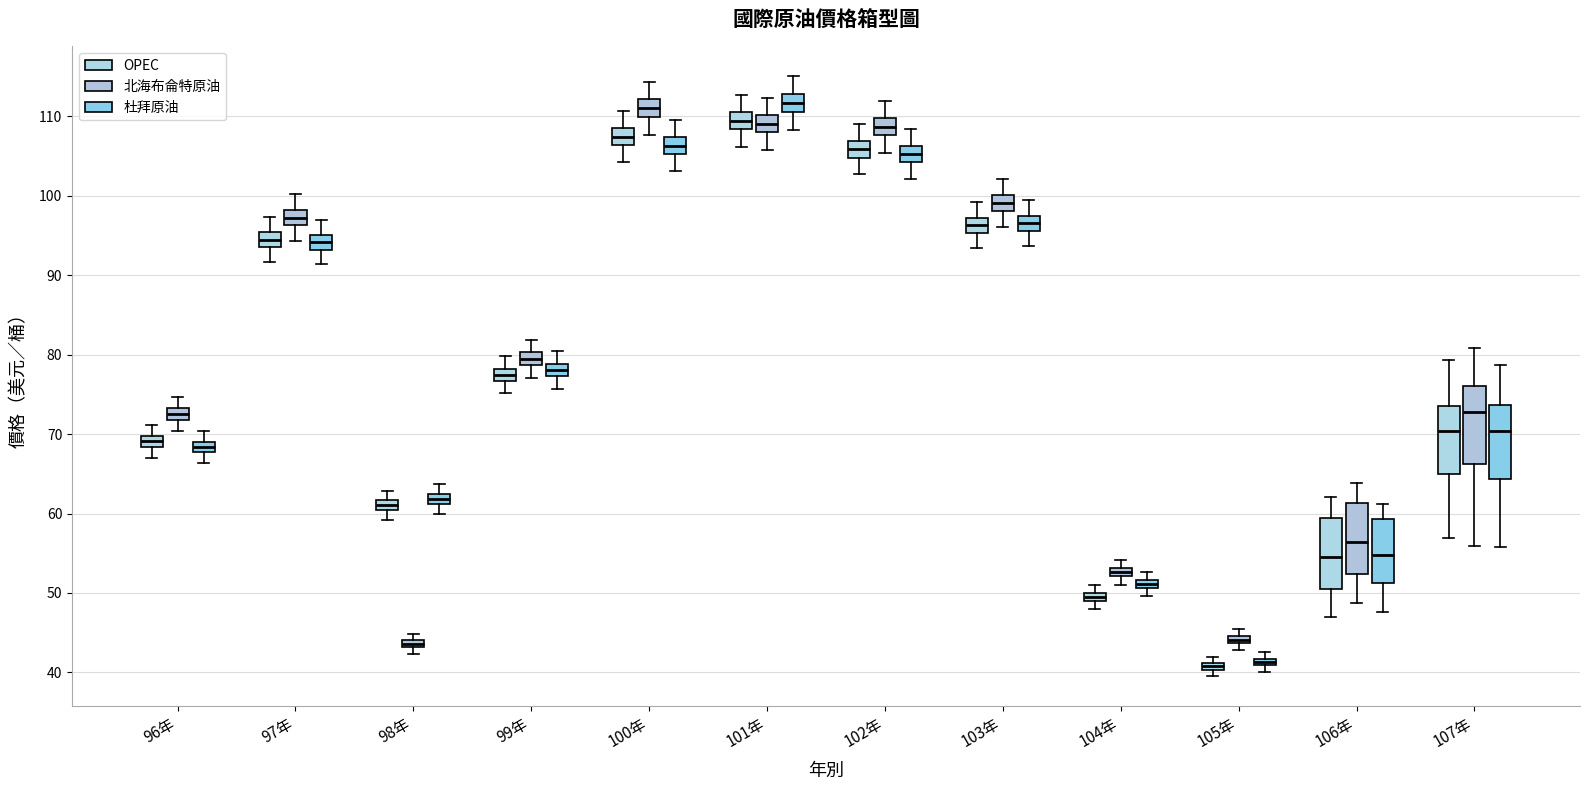

Where is the lower edge of the box for 103年 (OPEC) on the y-axis? The values are not printed on the chart, so give them approximately, as read against the axis.

95